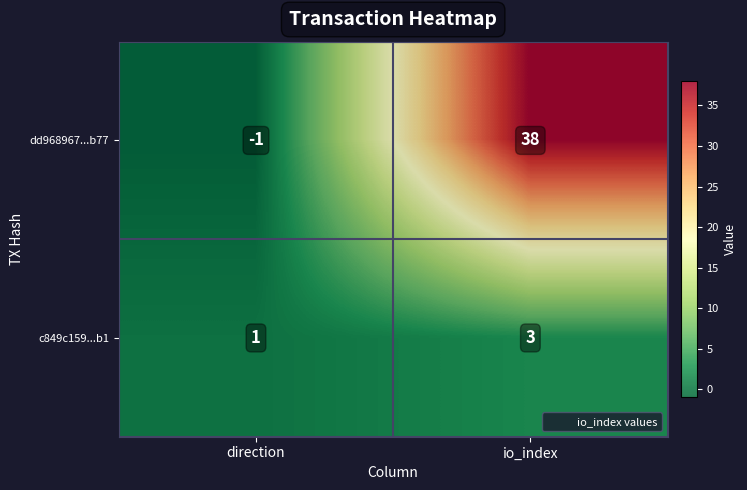

Reading left to right, extract all data points from this chart.

dd968967...b77: -1	38
c849c159...b1: 1	3